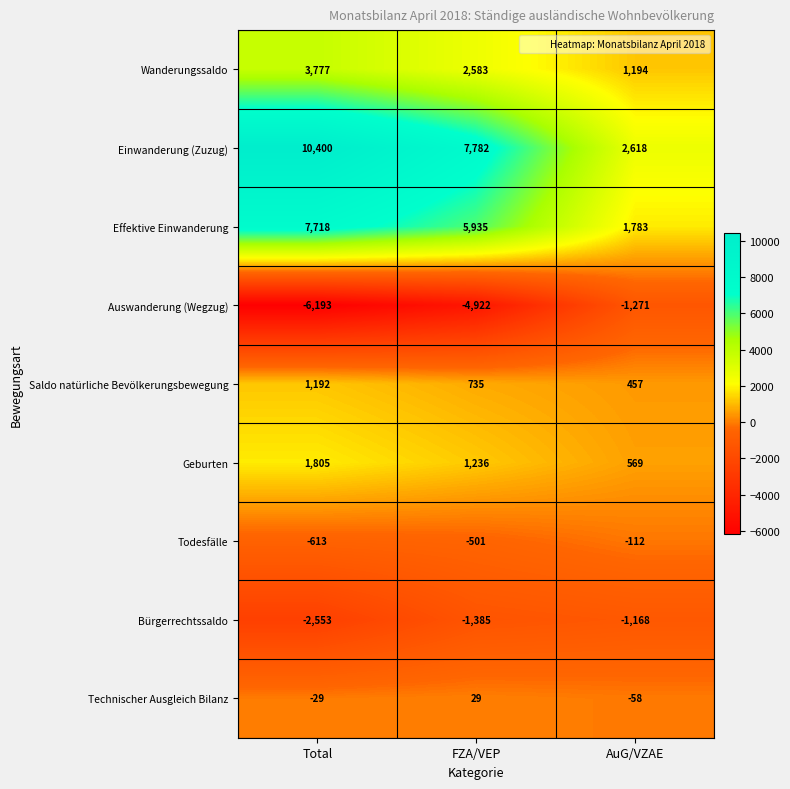

The value of Effektive Einwanderung at Total is 7718. True or false?

True